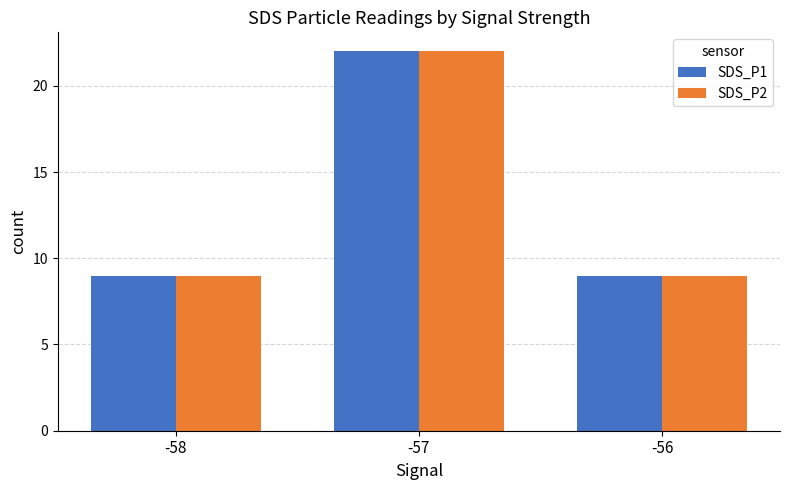

Reading left to right, what are all the values shown in this chart?

SDS_P1: -58=9	-57=22	-56=9
SDS_P2: -58=9	-57=22	-56=9